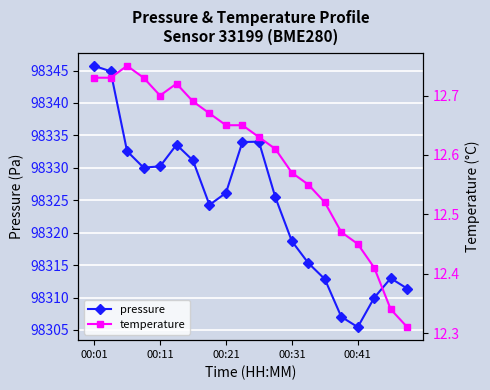

What is the value of the pressure point at the 9th from the left?

98326.1